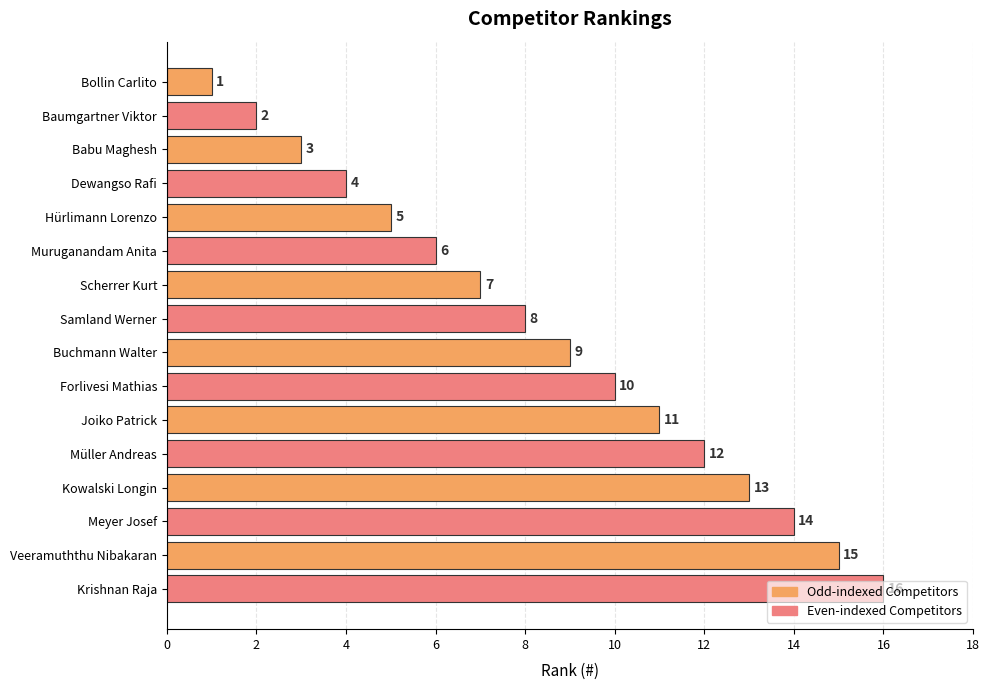

What is the smallest value displayed?

1